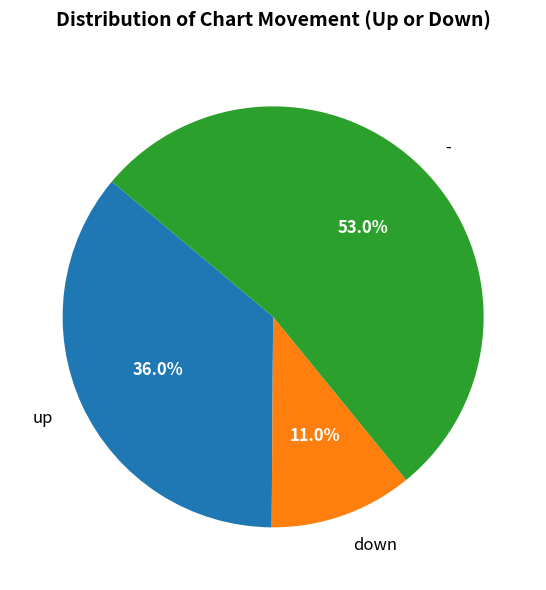

Which has a higher value, - or down?

-